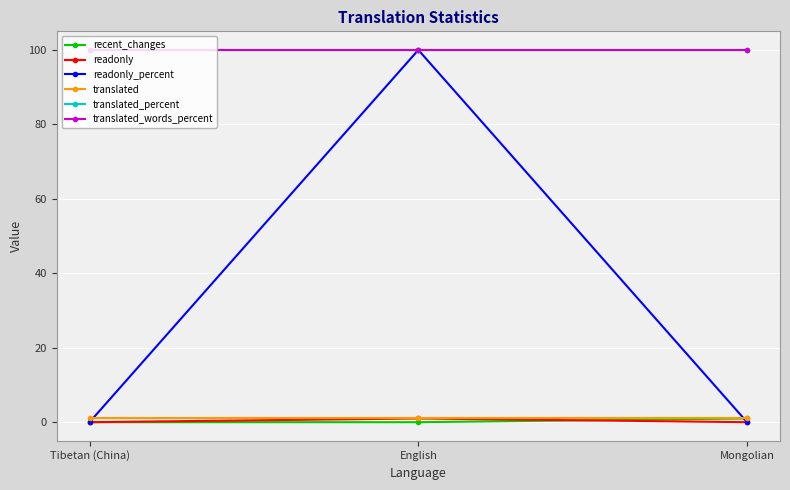

Which has a higher value, Mongolian or English?

Mongolian